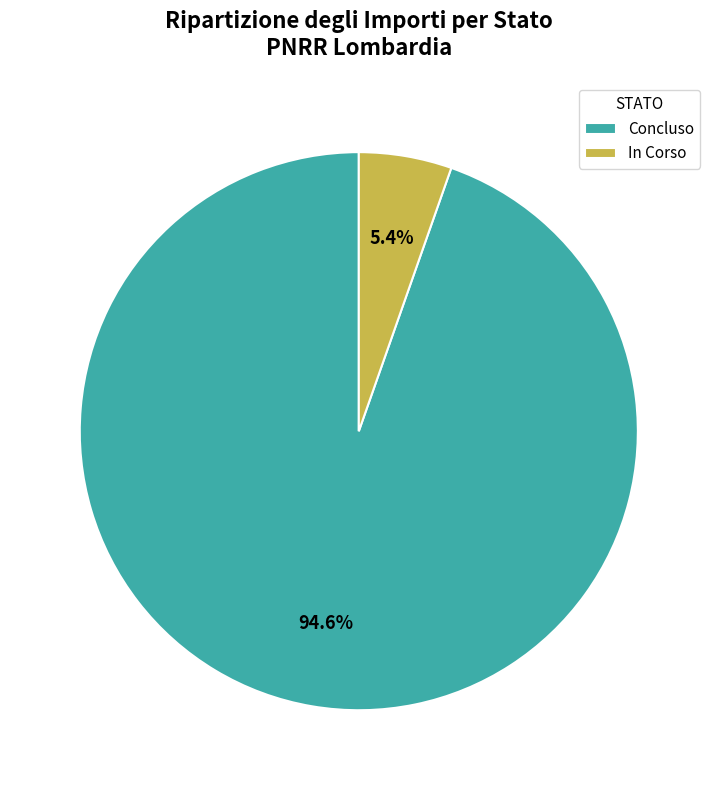

How many slices are in this pie chart?

2